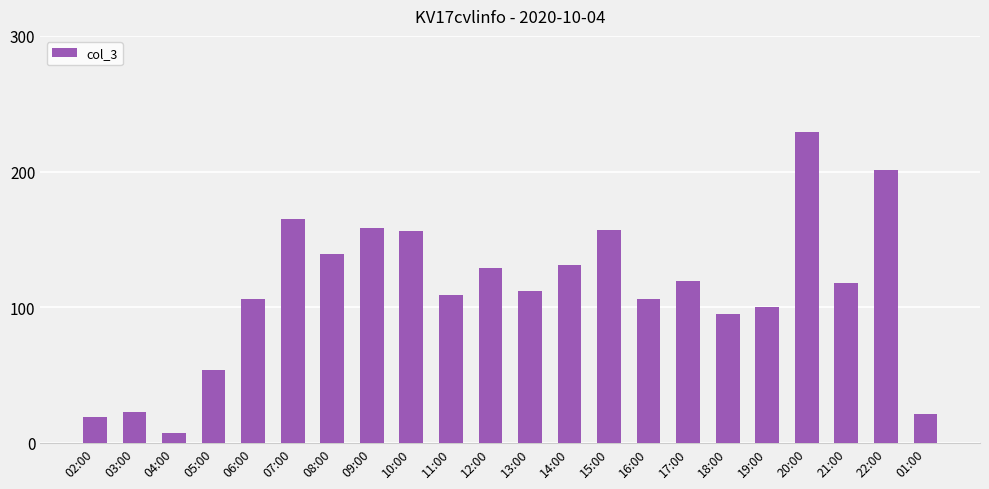

What is the label of the 8th bar from the left?

09:00